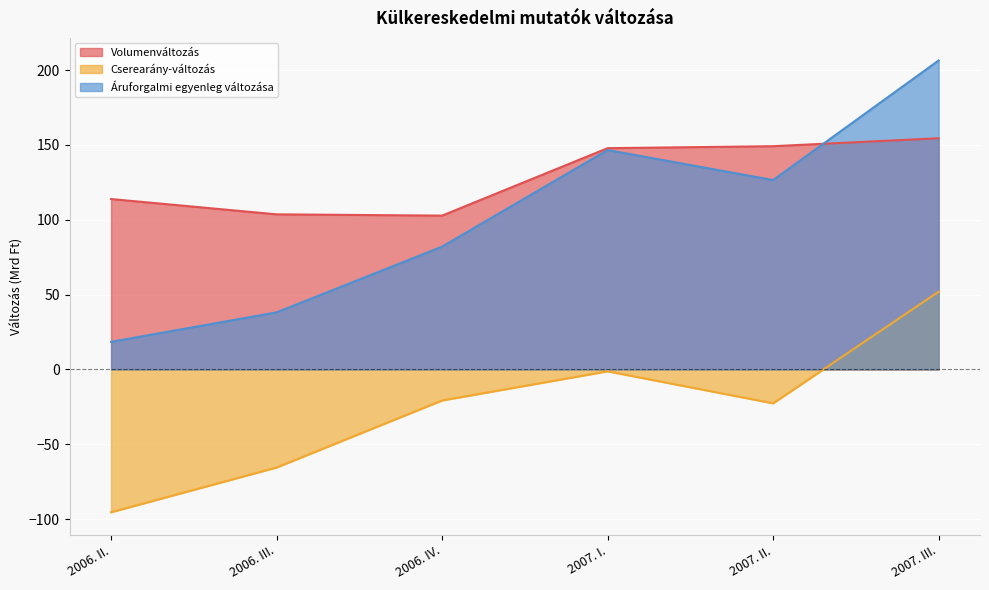

What is the spread (max minus min) of values at 2006. III.?

169.1